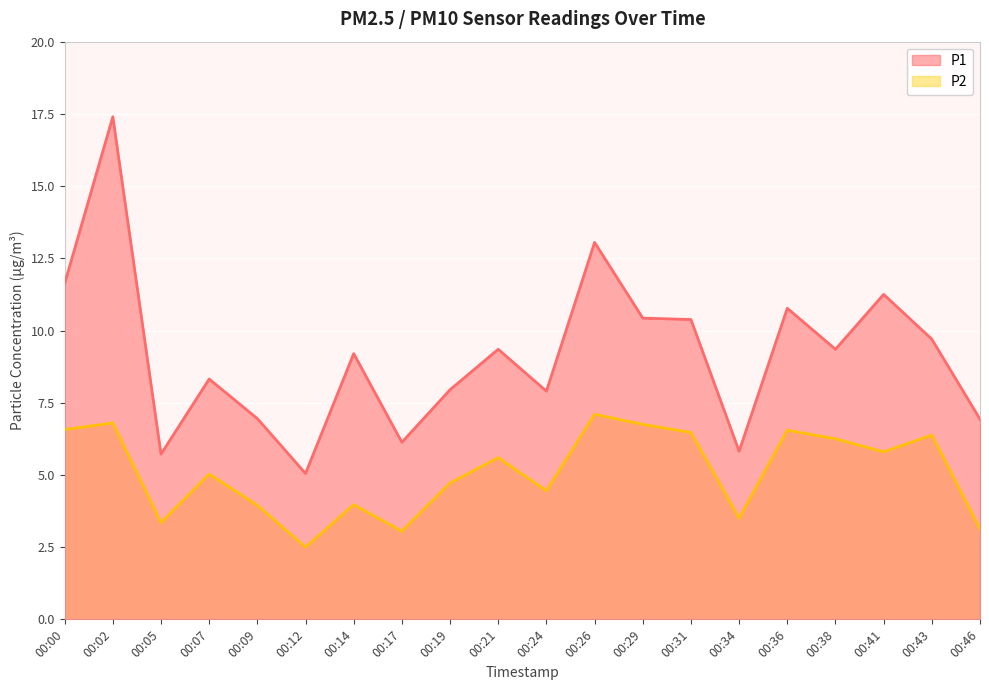

Which series has the largest total across all categories?

P1